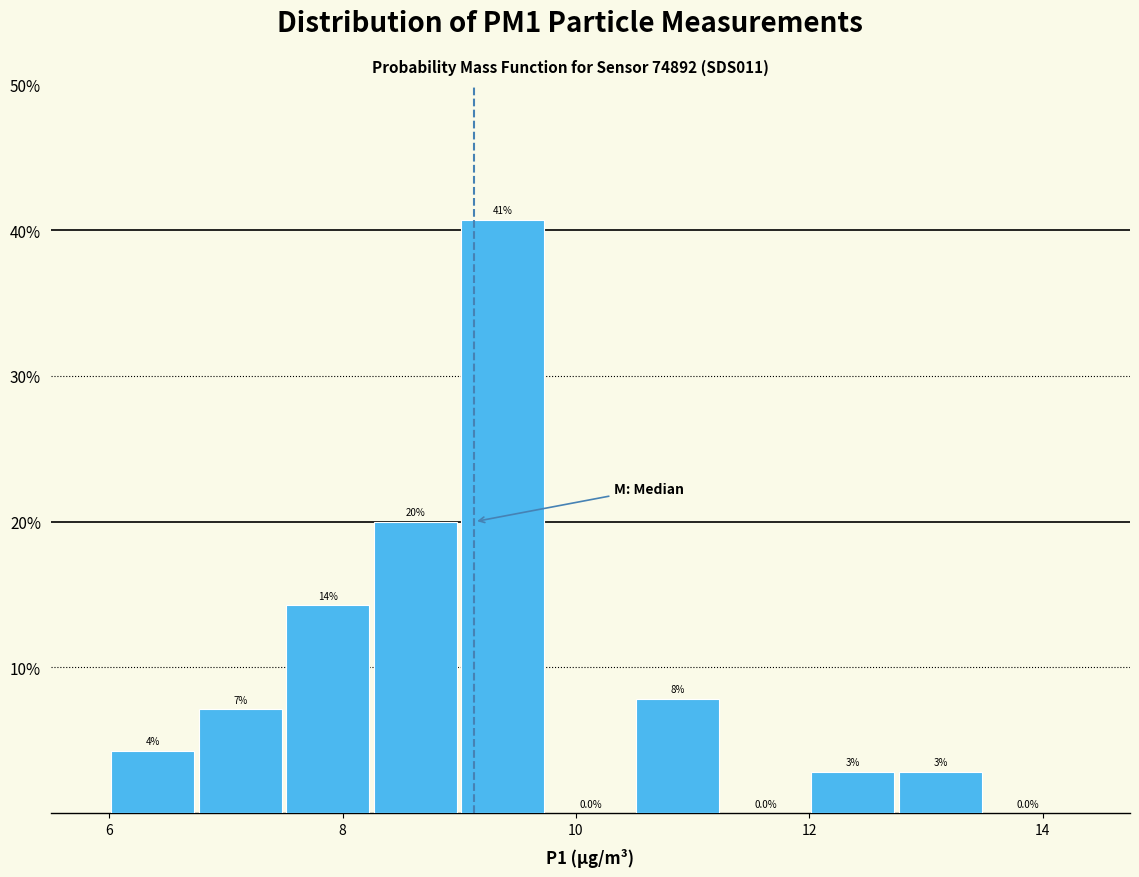

Around what value on the x-axis is the tallest bar? Give the approximate position of its centre, as read against the axis.

9.4